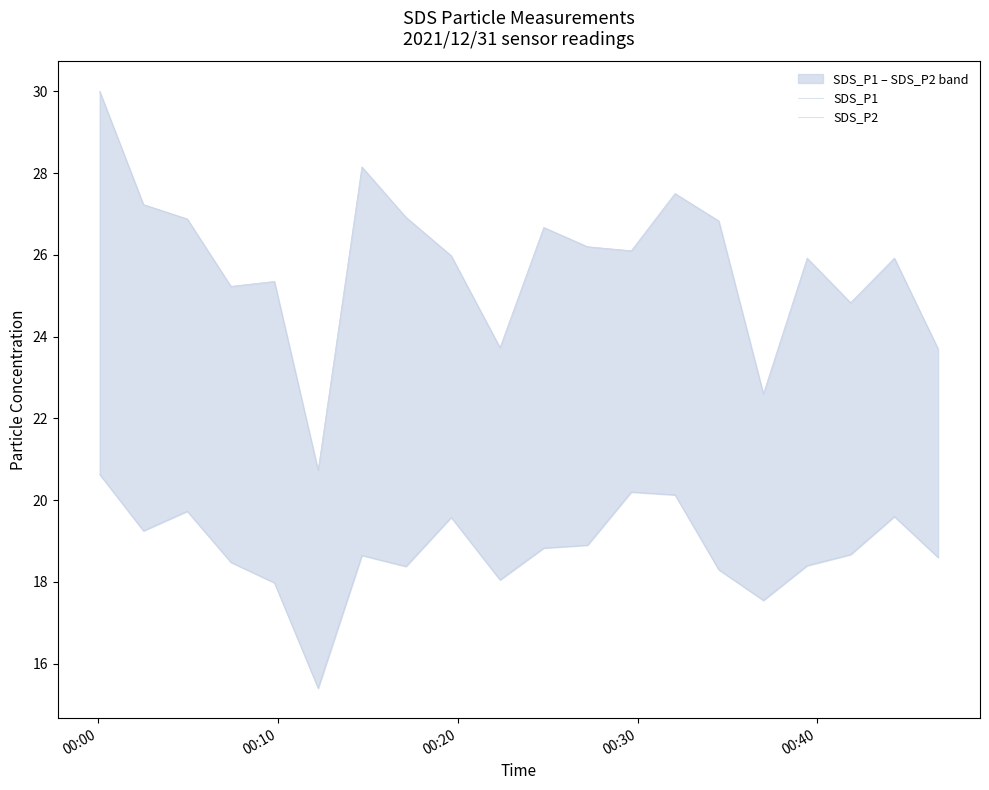

True or false: SDS_P1 and SDS_P2 cross at least once.

False